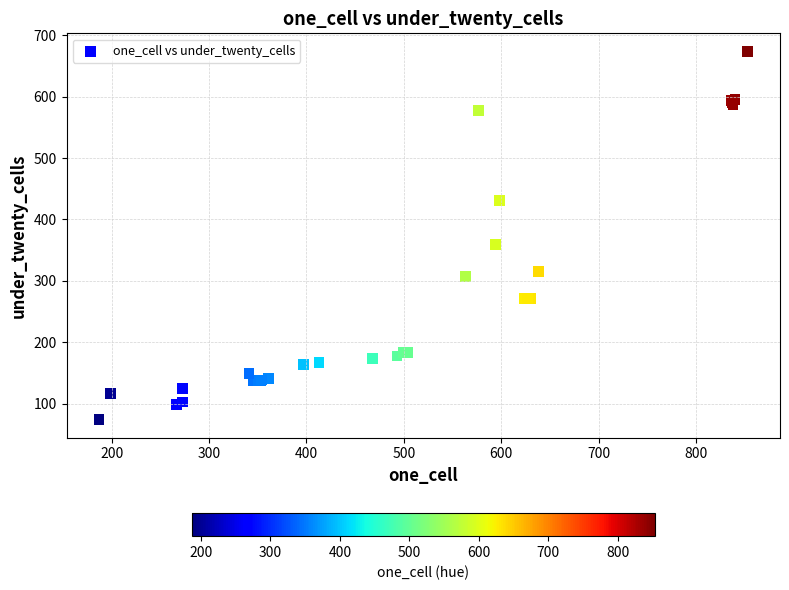

What Y value in the scatter plot is closest to 374?

359